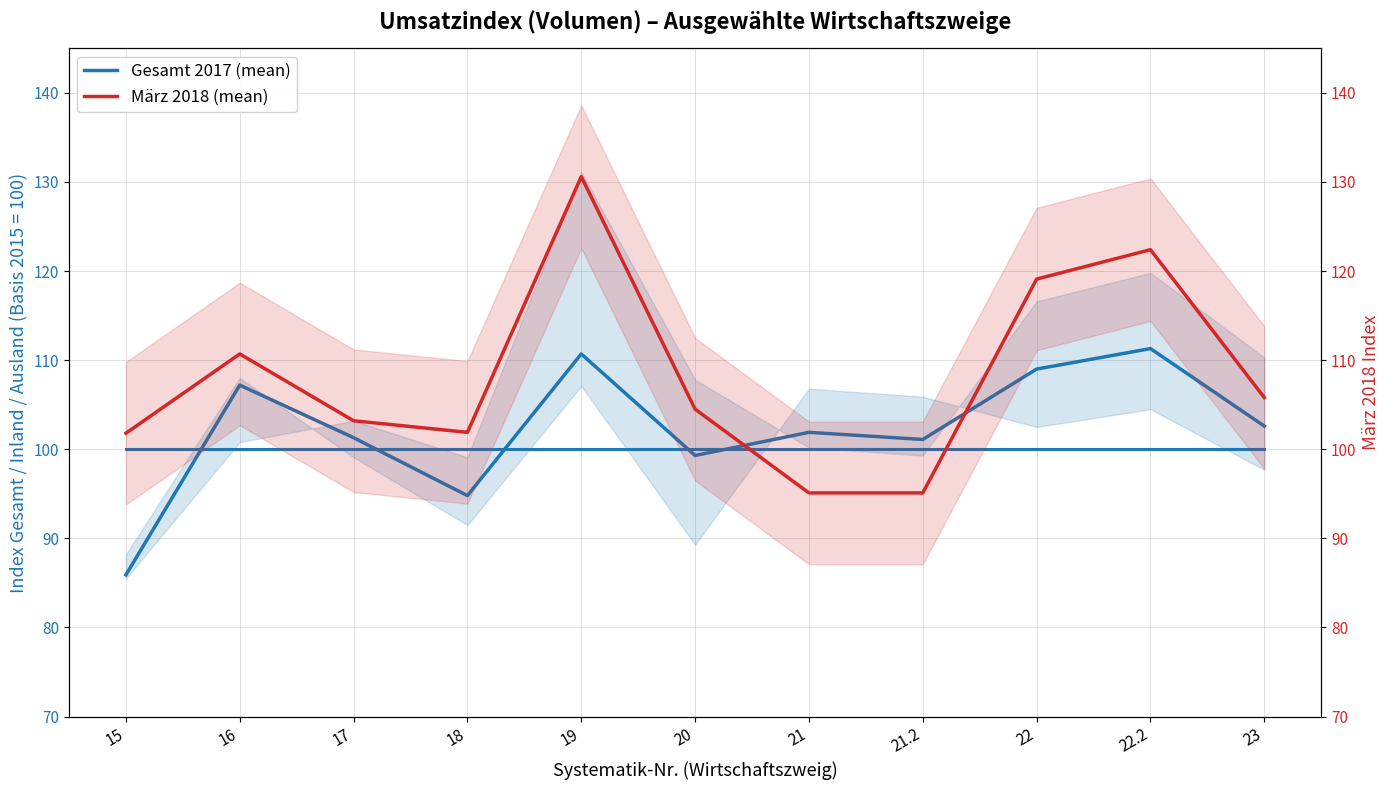

List the series in order of their overall mean, highest first.

März 2018 (mean), Gesamt 2017 (mean), Gesamt 2015